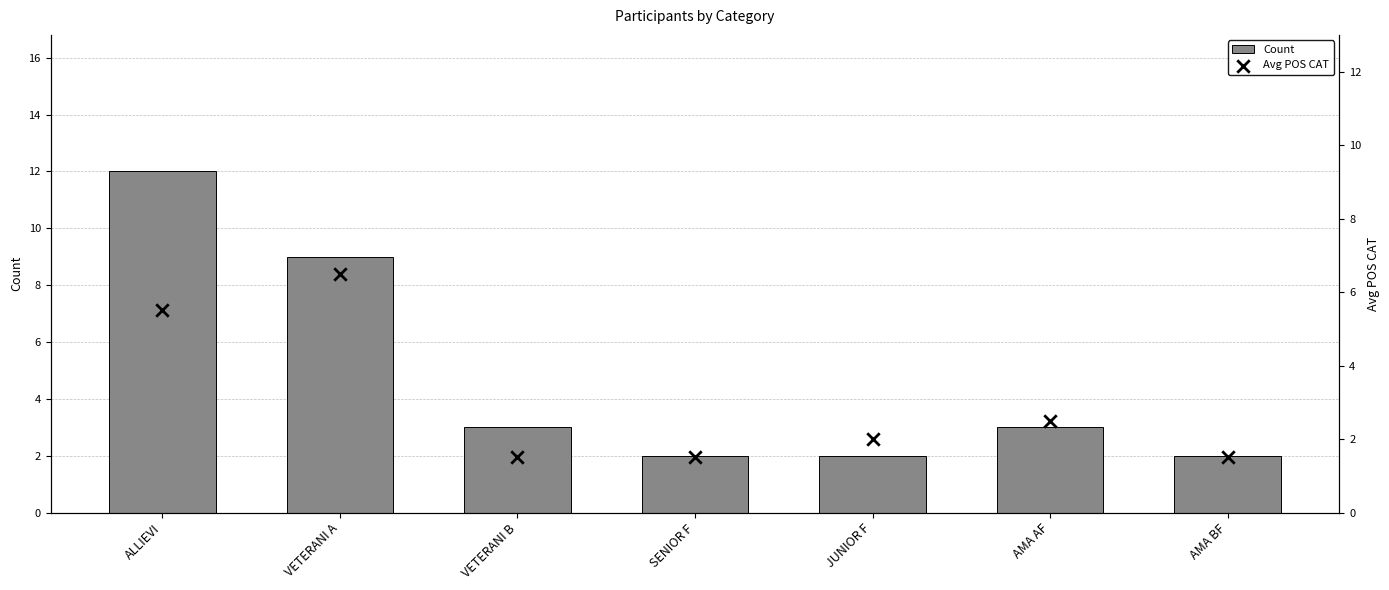

Which series reaches the minimum Y coordinate?

Avg POS CAT